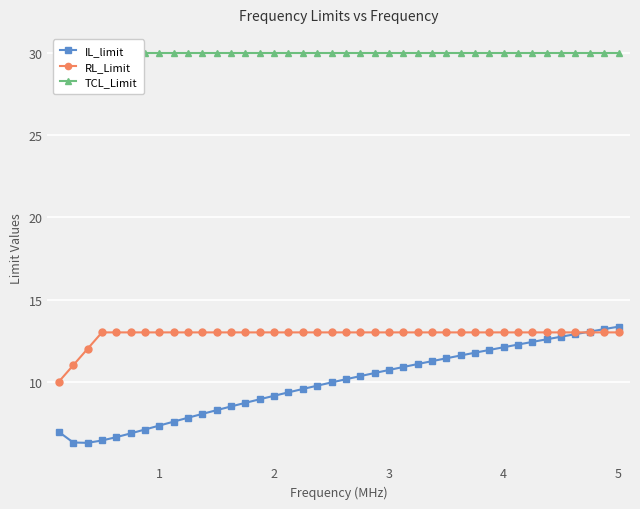

What is the highest value of the IL_limit series?

13.4